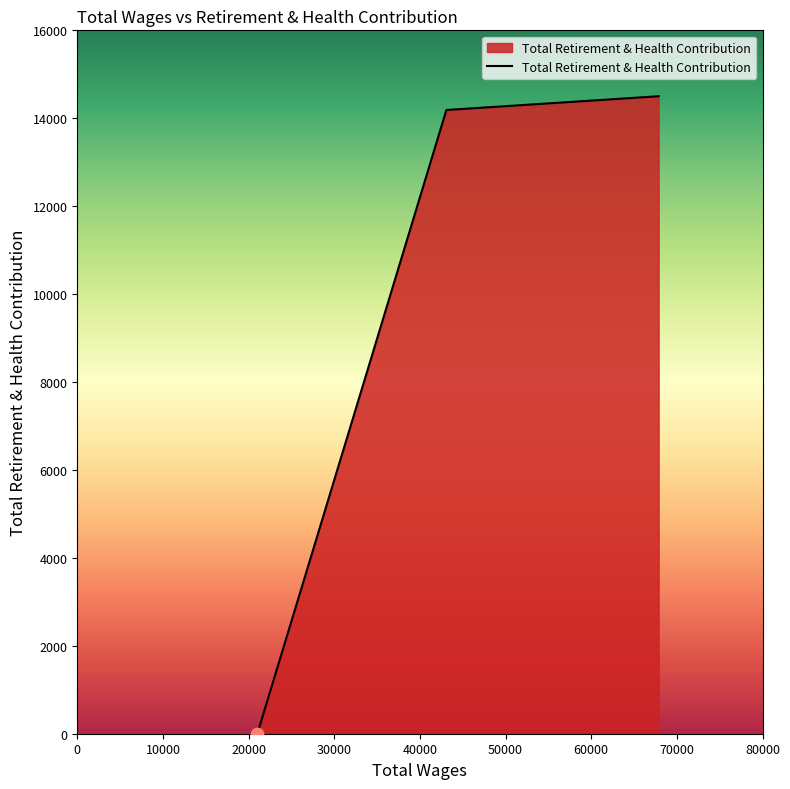

What is the average value?

9563